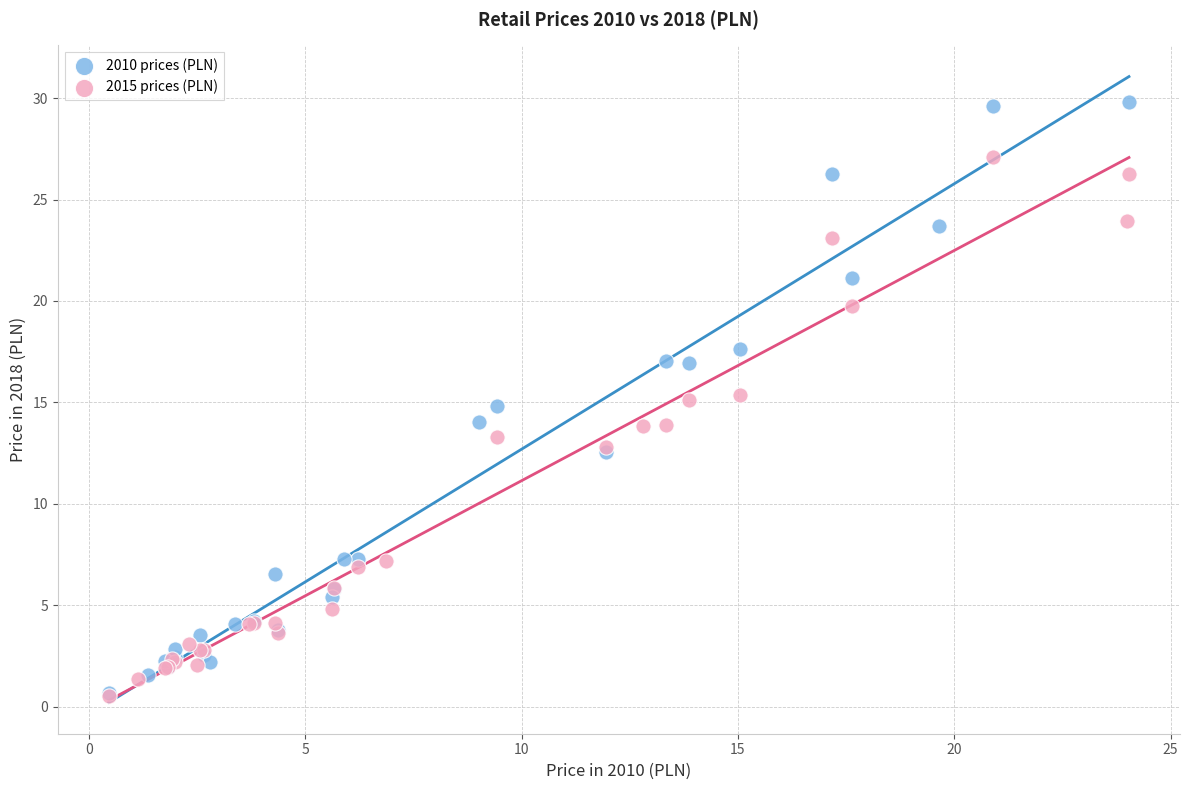

Which series contains the highest Y value?

2010 prices (PLN)